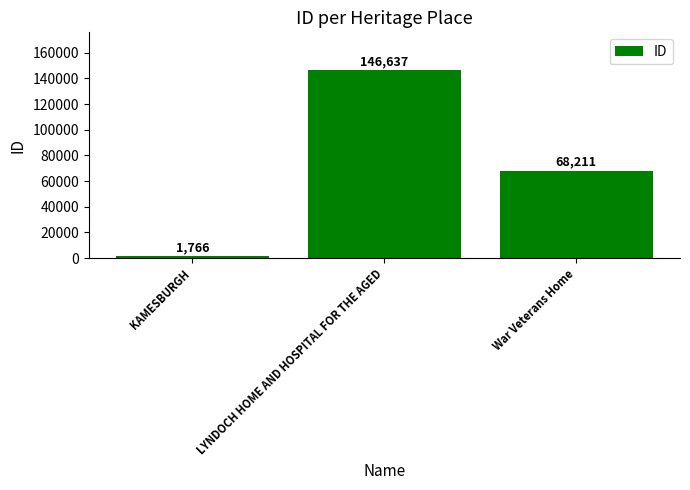

Reading left to right, transcribe all the data shown in this chart.

KAMESBURGH=1766	LYNDOCH HOME AND HOSPITAL FOR THE AGED=146637	War Veterans Home=68211